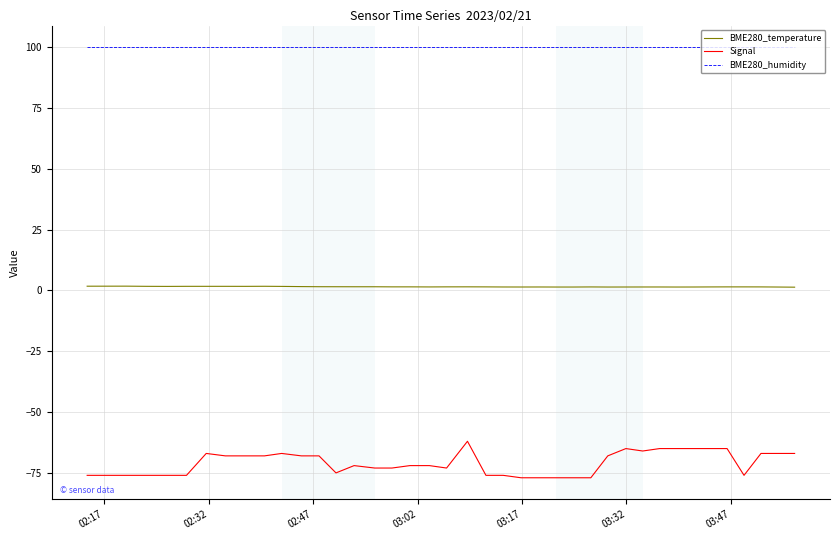

Which series has the widest spread of values?

Signal